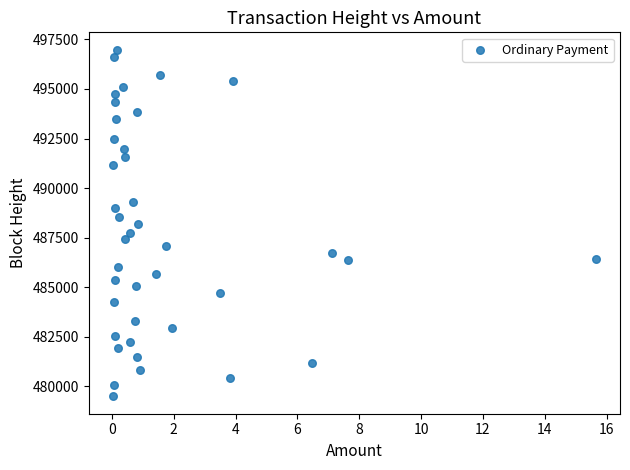

What is the range of Y values (max minus min)?

17490